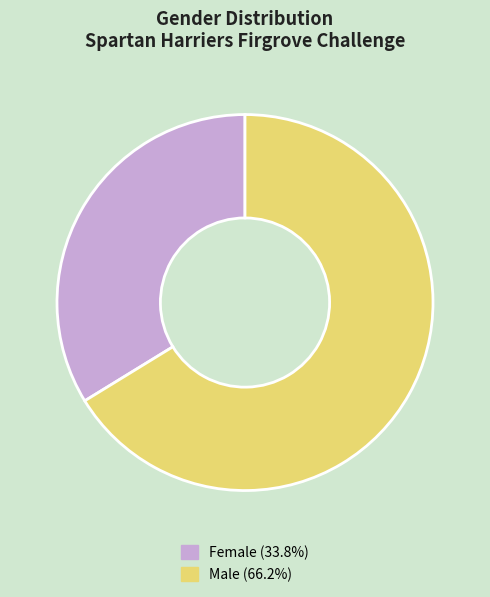

Rank the categories by value from lowest to highest.

Female, Male